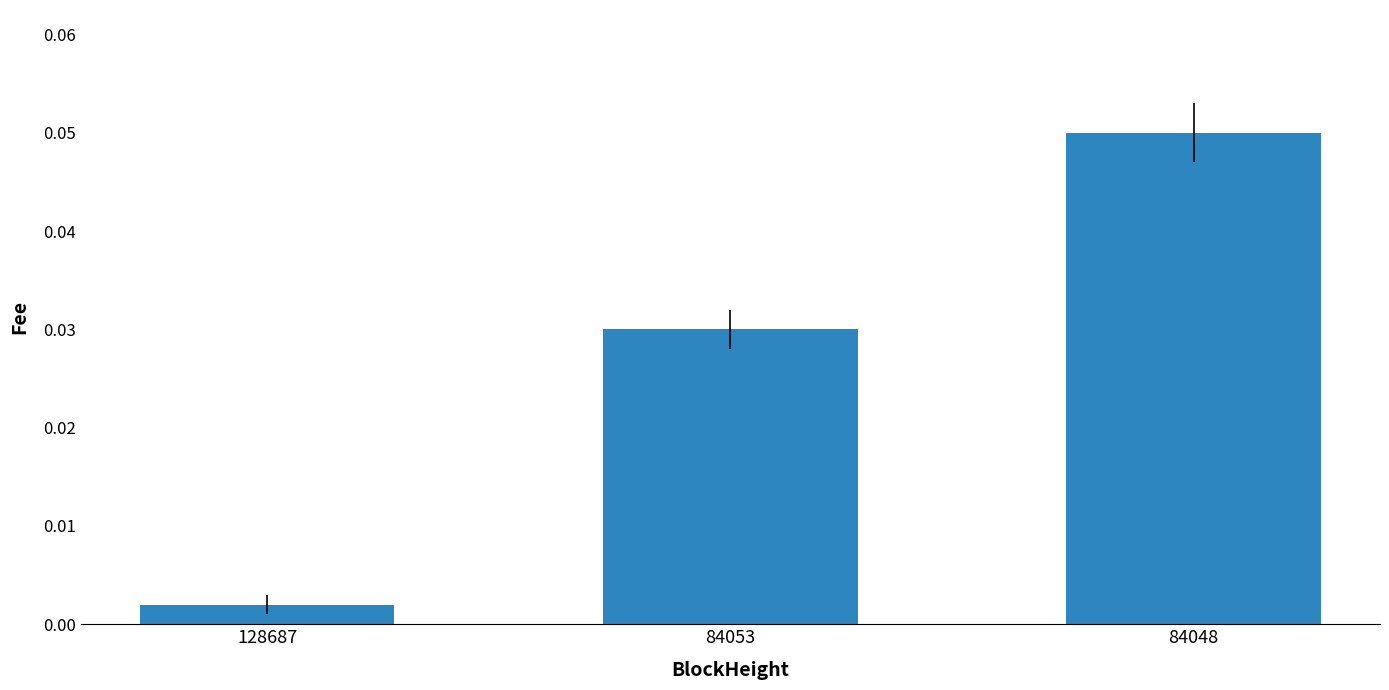

How many series are shown in this chart?

1